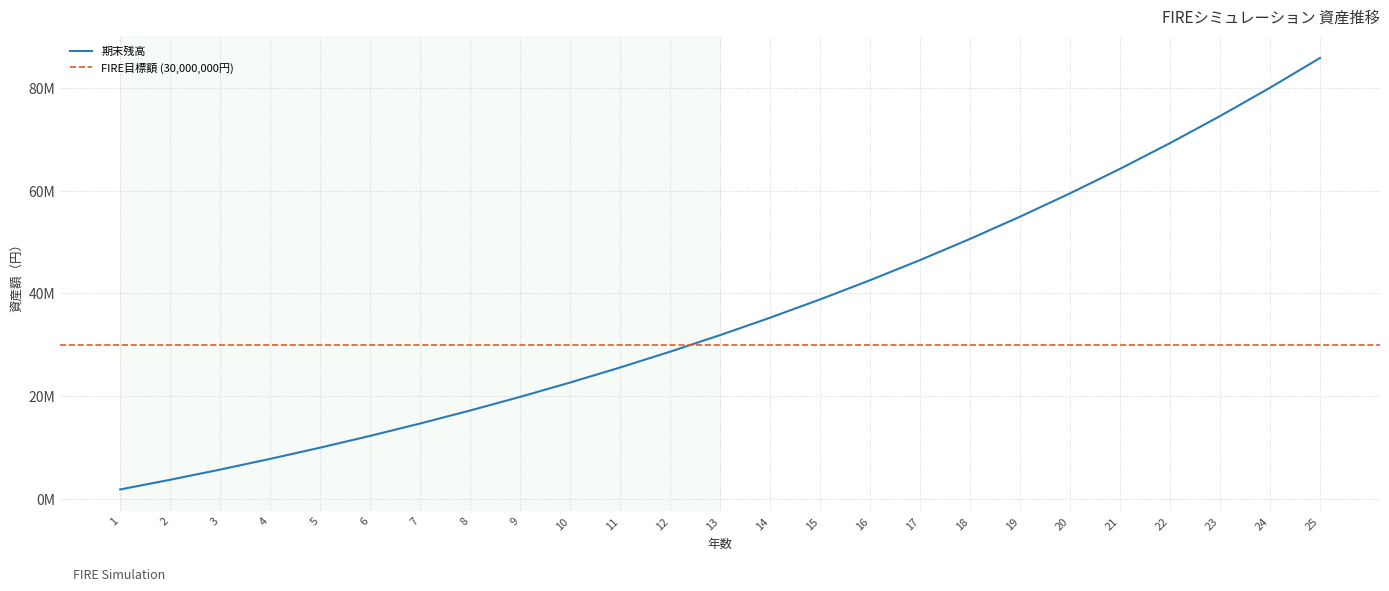

Which has a higher value, 15 or 18?

18